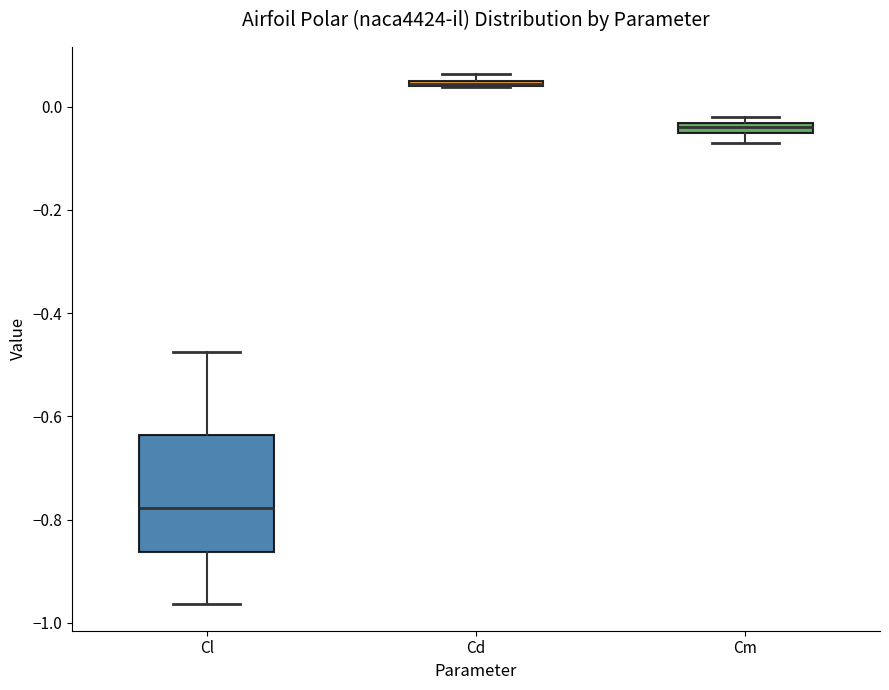

Where is the lower edge of the box for Cd on the y-axis? The values are not printed on the chart, so give them approximately, as read against the axis.

0.04